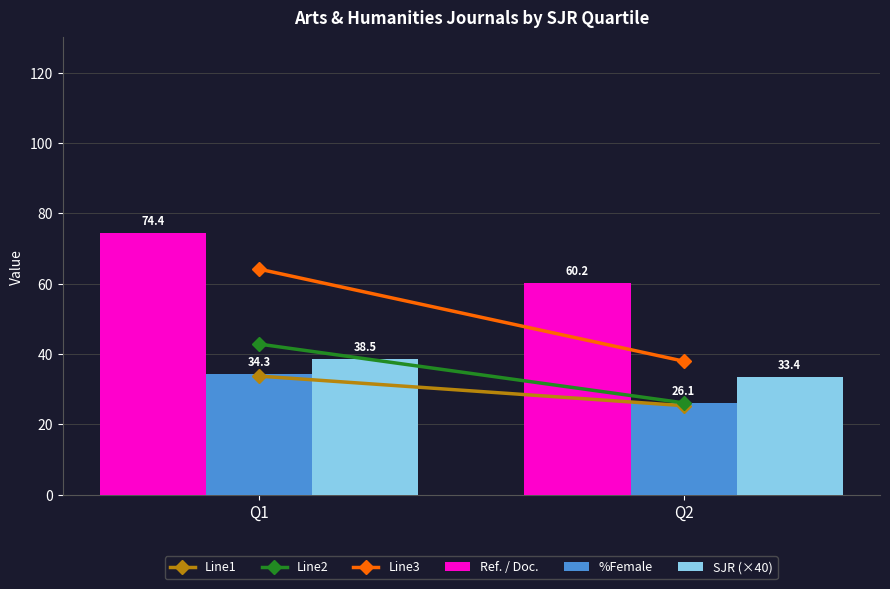

List the series in order of their peak value, lowest first.

%Female, SJR (×40), Ref. / Doc.